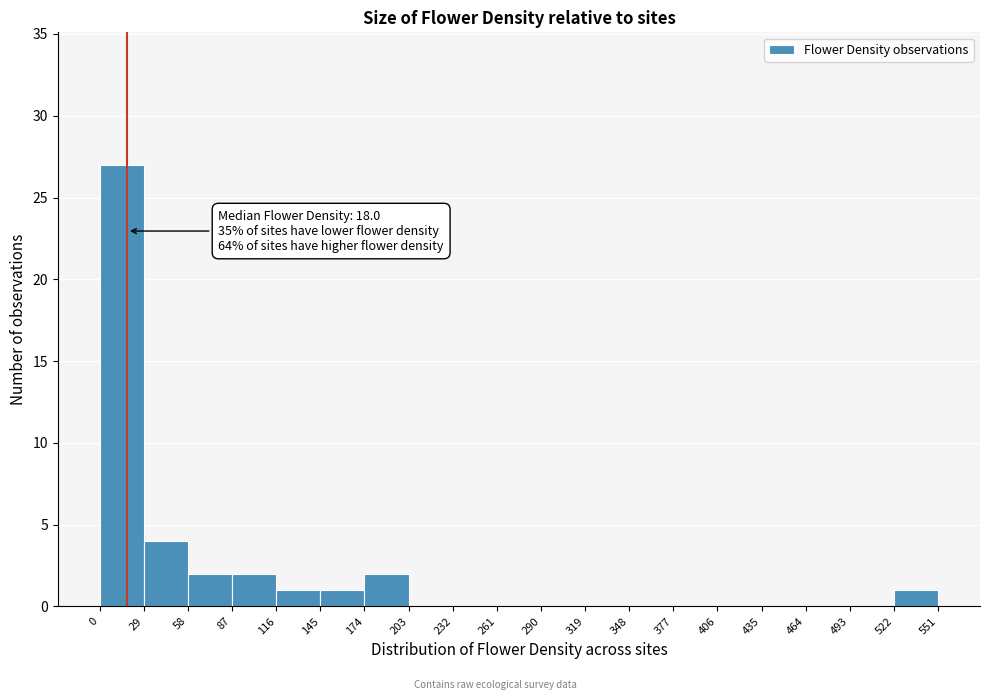

Which range on the x-axis has the tallest bar?

0 to 29